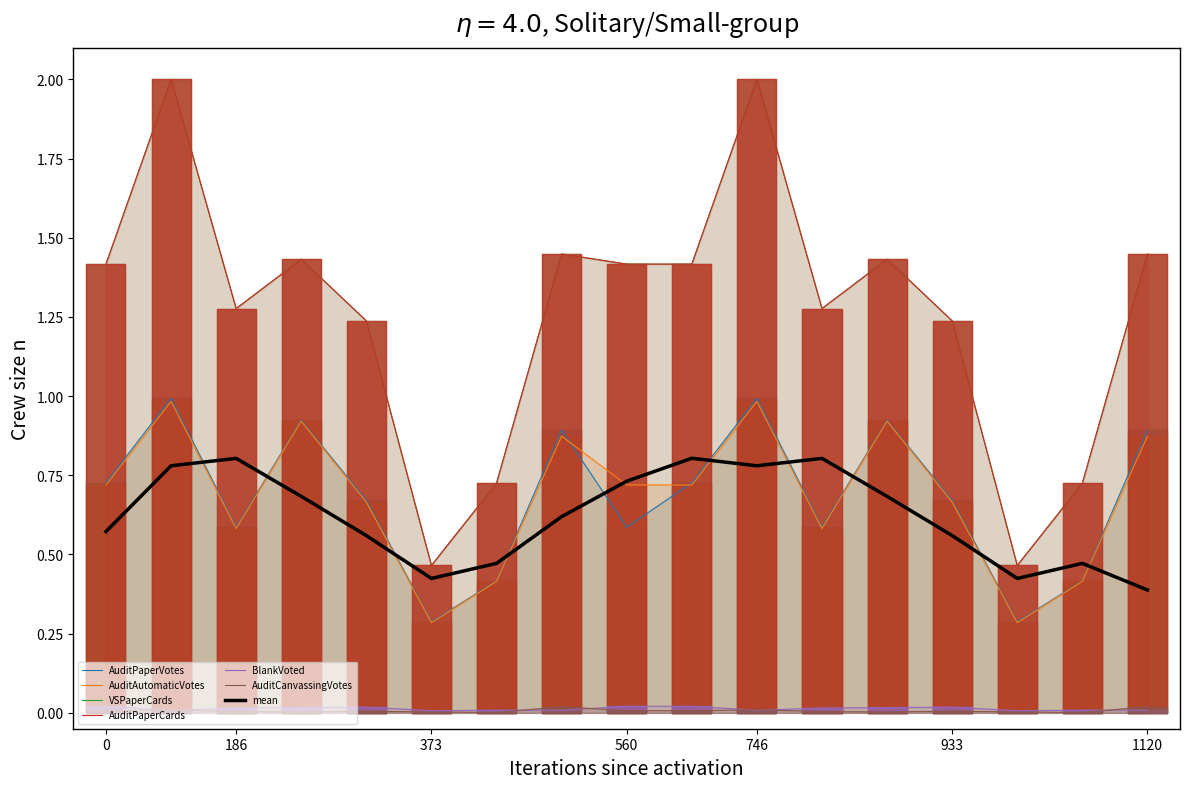

Where is the first local maximum for BlankVoted?

002-001